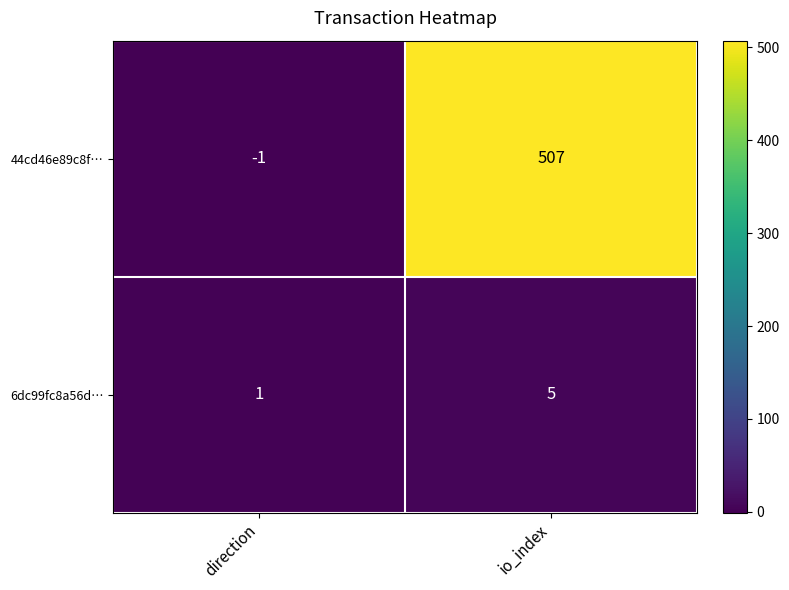

Reading right to left, list all the values displayed in this chart.

44cd46e89c8f…: 507	-1
6dc99fc8a56d…: 5	1